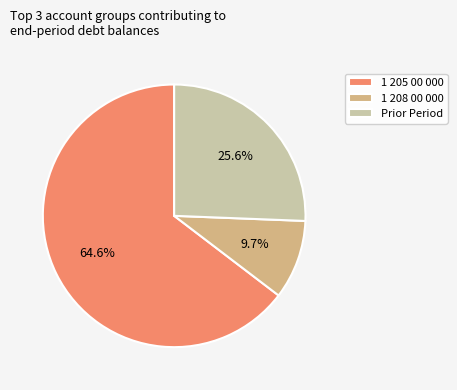

Count the number of slices in the pie.

3